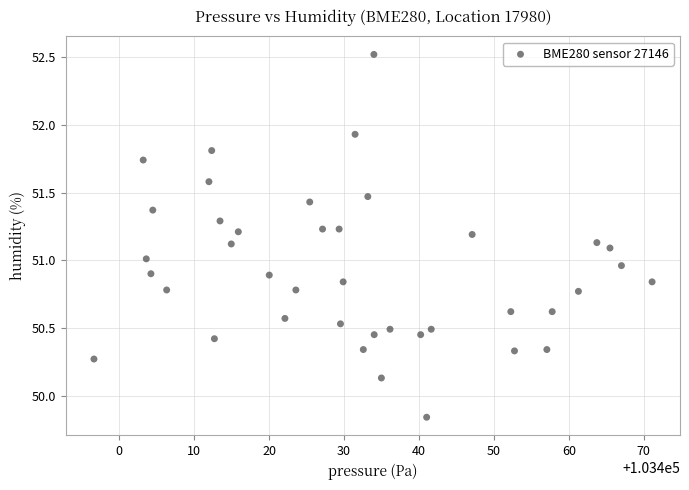

What is the range of X values (max minus min)?

74.5